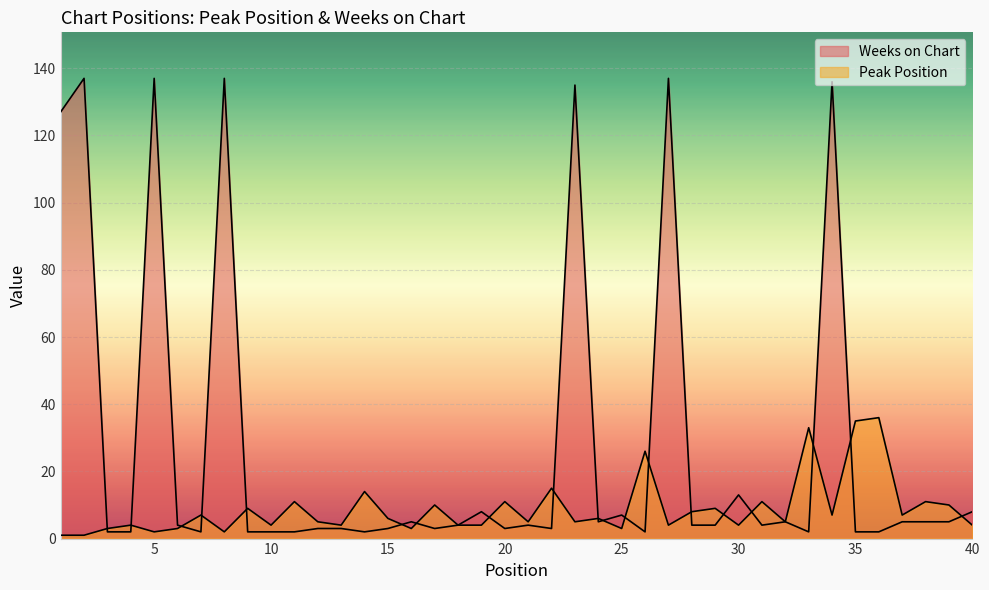

Between 1 and 33, which series saw the biggest shift?

Weeks on Chart